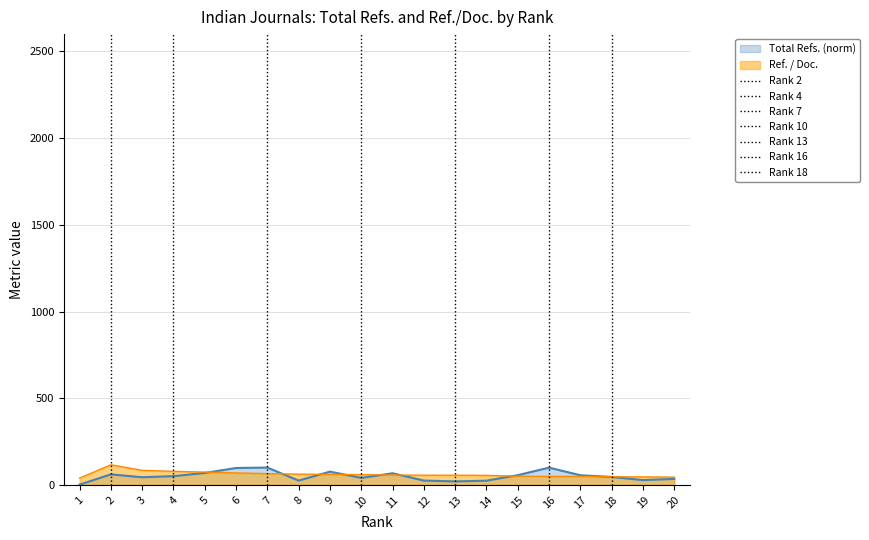

List the labels in order of Total Refs. value, smallest first.

1, 13, 14, 8, 12, 19, 20, 10, 3, 18, 4, 17, 15, 2, 11, 5, 9, 6, 16, 7